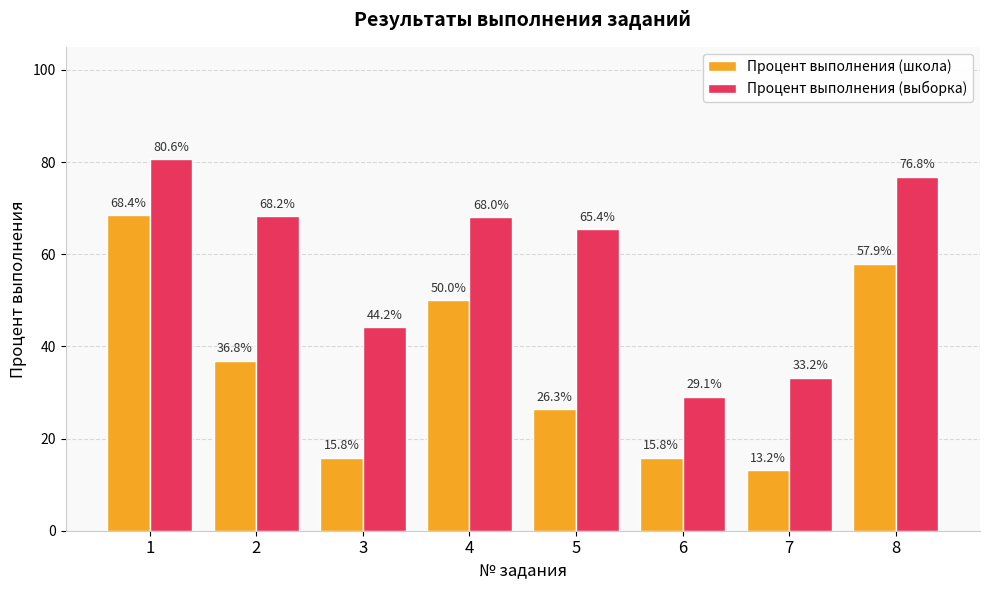

At 2, list the series in order from largest to smallest.

Процент выполнения (выборка), Процент выполнения (школа)